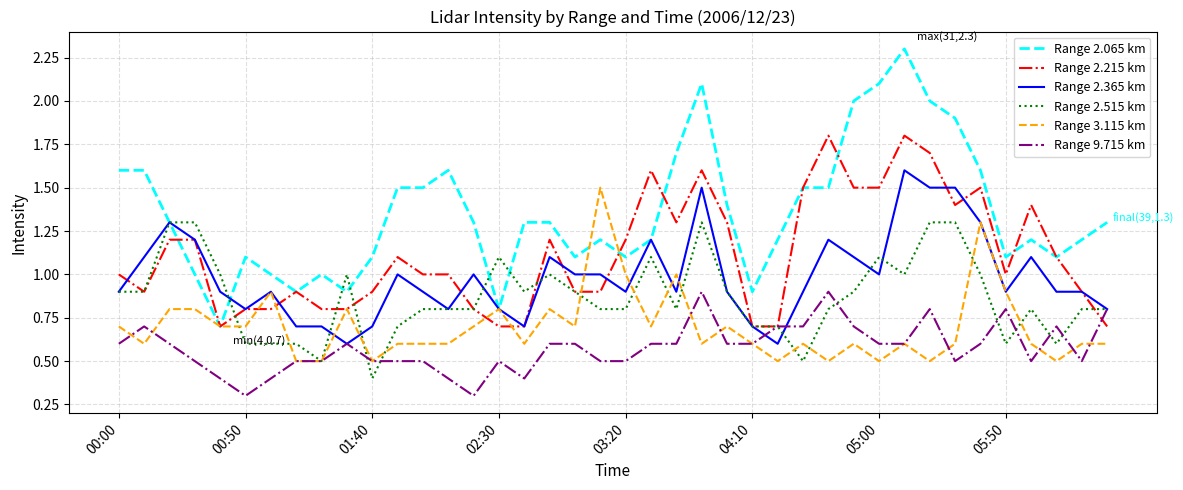

Rank the series by their average value, from lowest to highest.

Range 9.715 km, Range 3.115 km, Range 2.515 km, Range 2.365 km, Range 2.215 km, Range 2.065 km